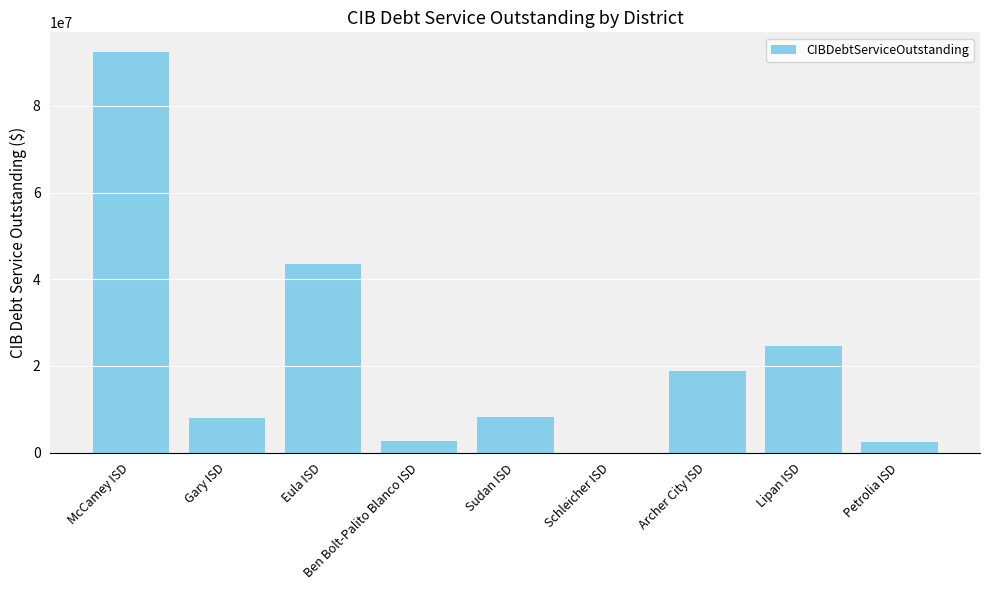

What is the sum of all values?

200239633.3